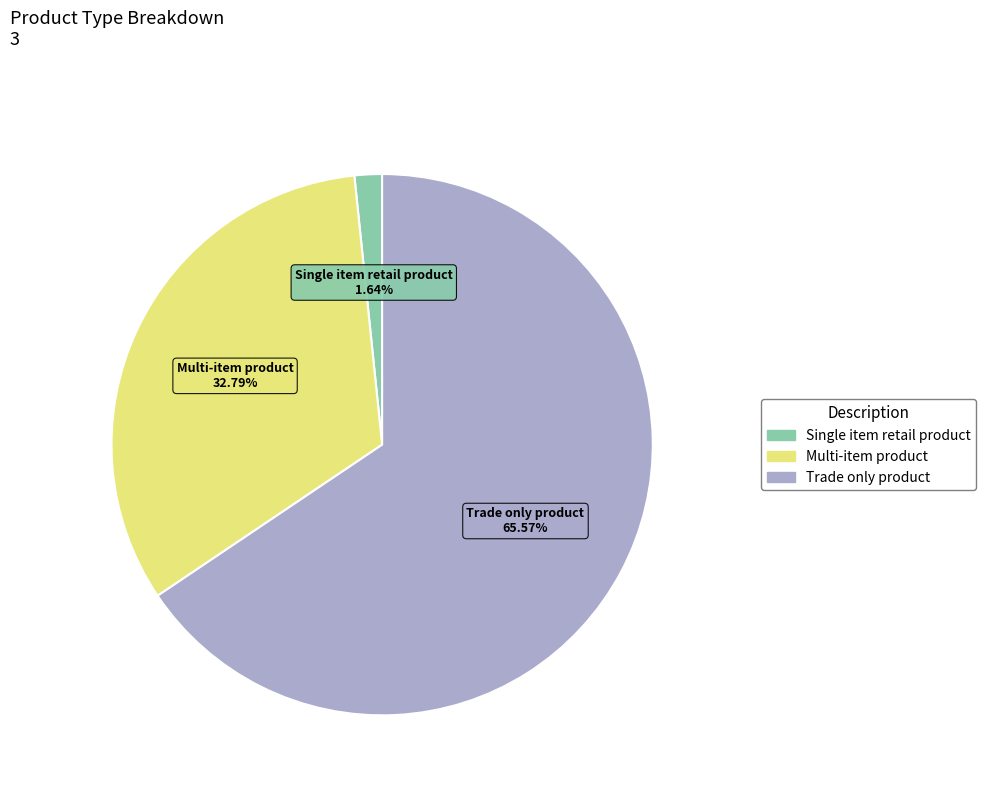

To the nearest percent, what is the average slice percentage?

33%